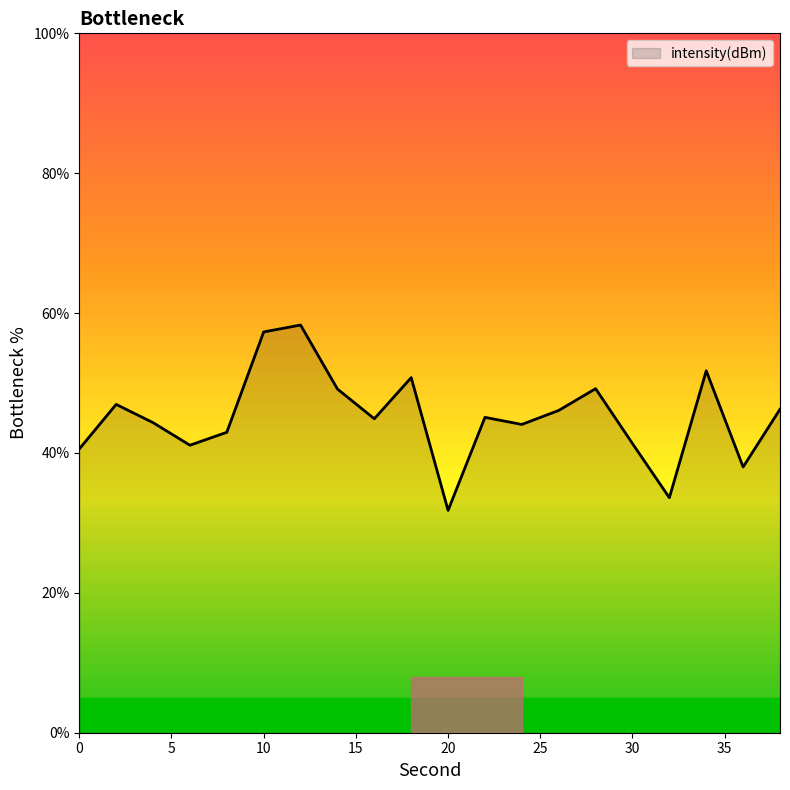

What is the difference between the maximum and minimum values?

26.5